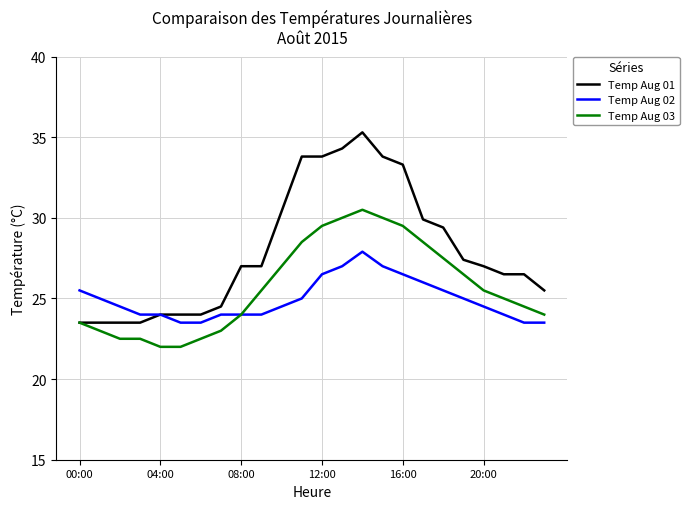

What is the difference between the second highest and minimum values in the Temp Aug 02 series?

3.5